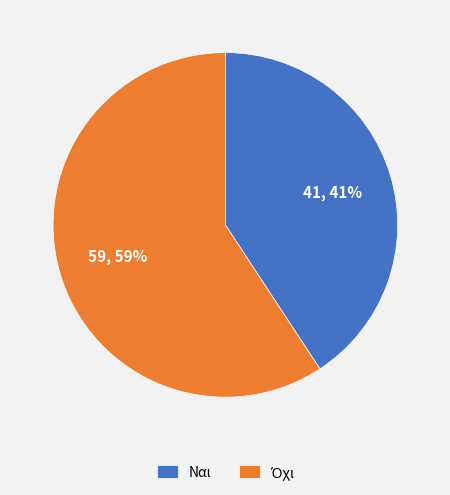

What is the smallest slice in the pie chart?

Ναι